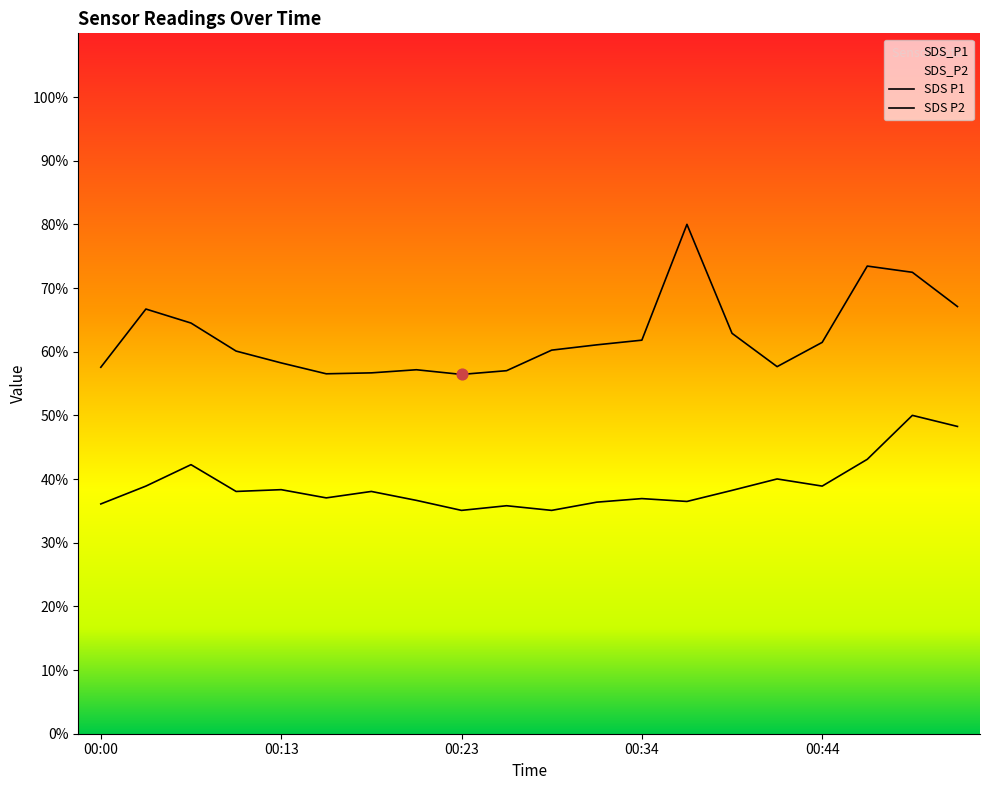

At which category is the sum across all series the highest?

00:50